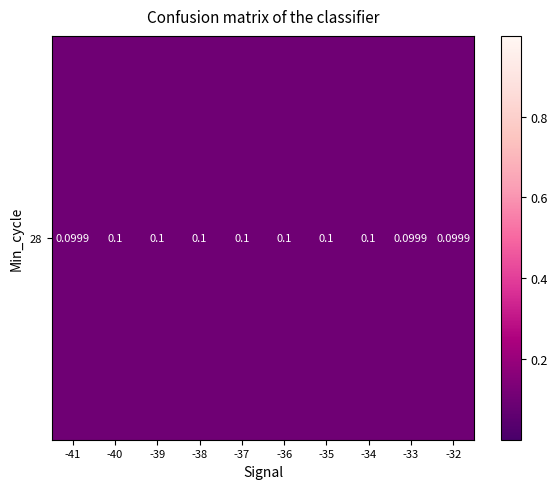

Rank the categories by value from highest to lowest.

-35, -34, -37, -40, -36, -38, -39, -32, -33, -41